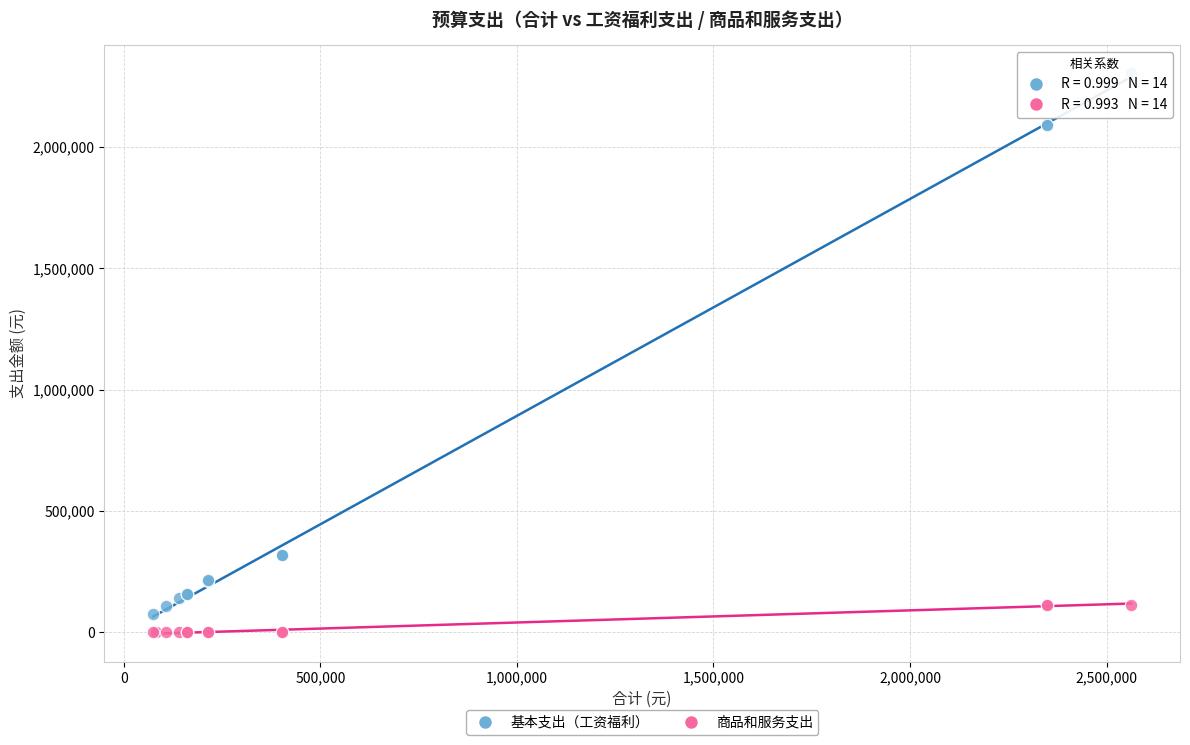

What are all the series names shown in the legend?

基本支出（工资福利）, 商品和服务支出